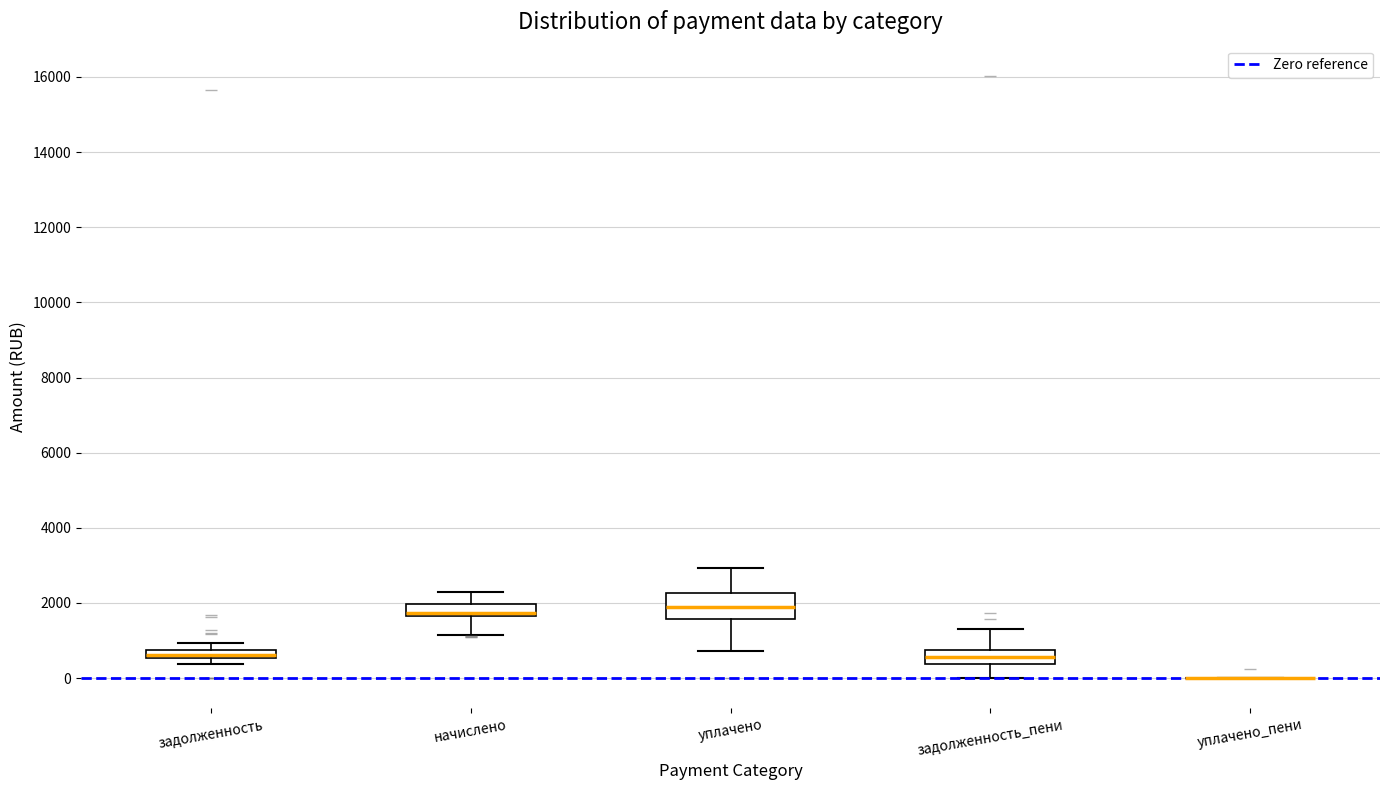

Where is the lower edge of the box for задолженность_пени on the y-axis? The values are not printed on the chart, so give them approximately, as read against the axis.

400